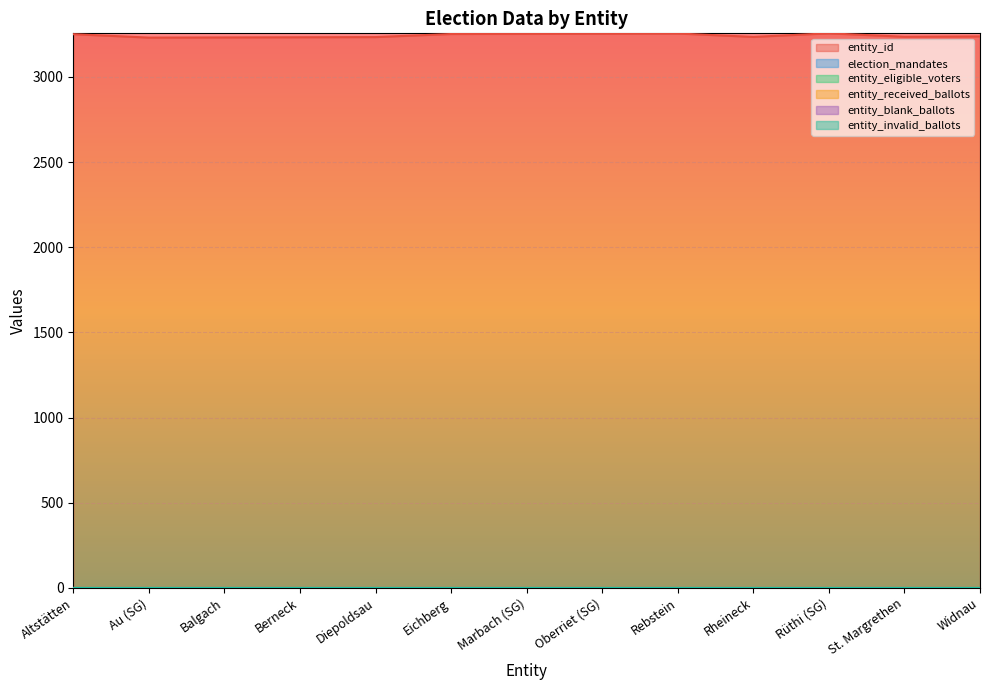

At how many categories does at least one series exceed 780?

13